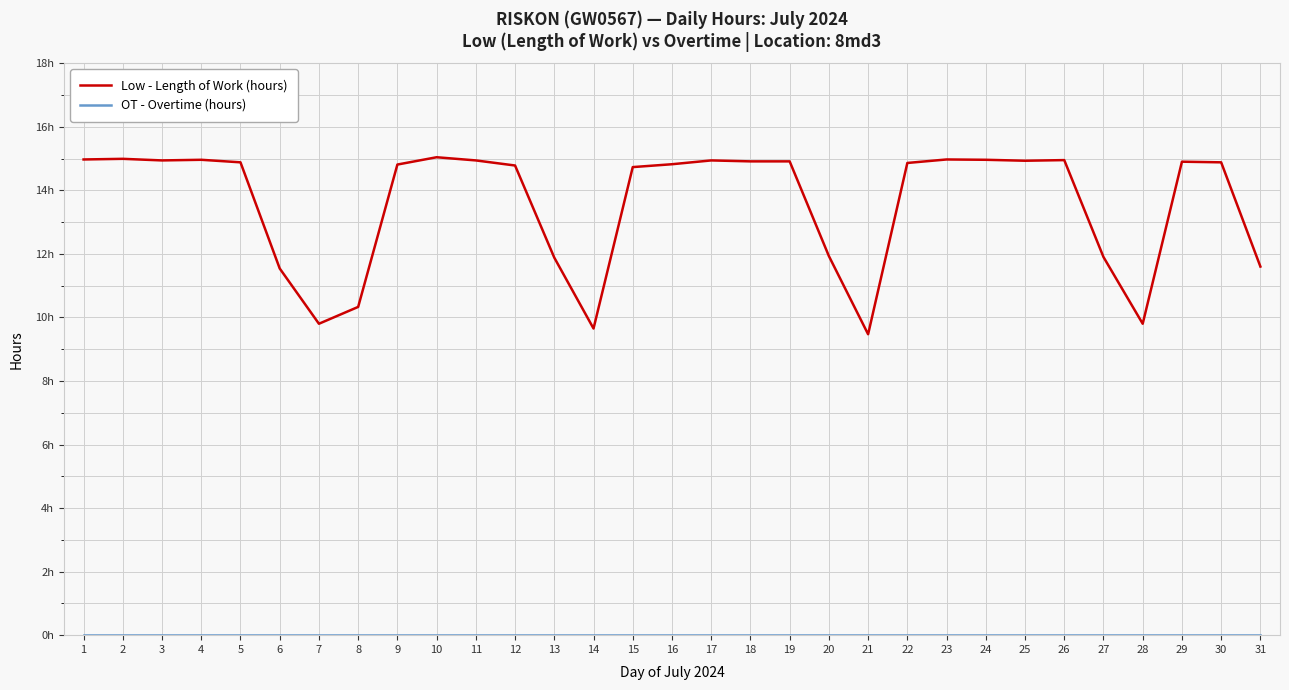

Where is the first local minimum for Low - Length of Work (hours)?

3